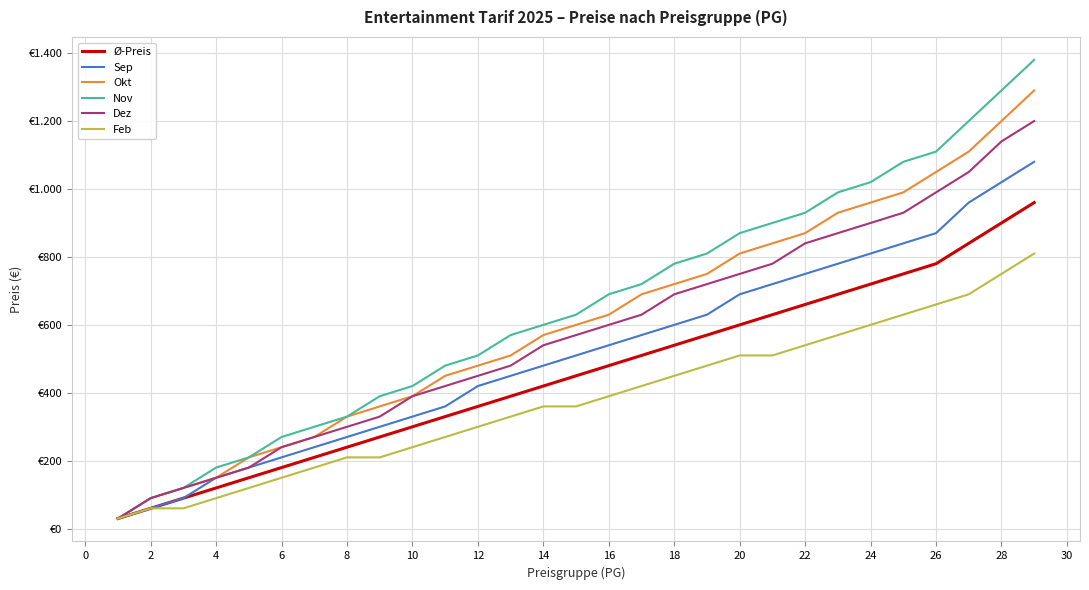

Does the chart have visible grid lines?

Yes